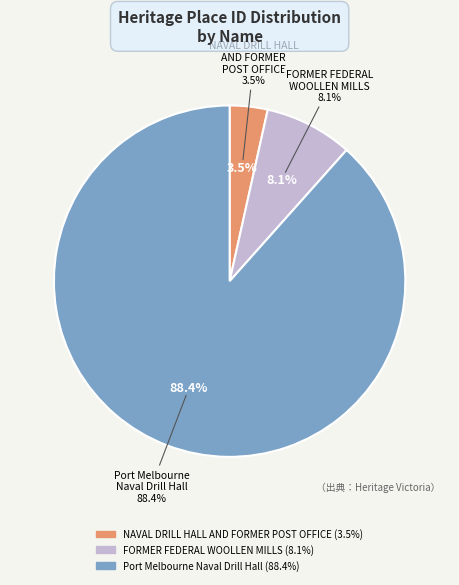

Count the number of slices in the pie.

3